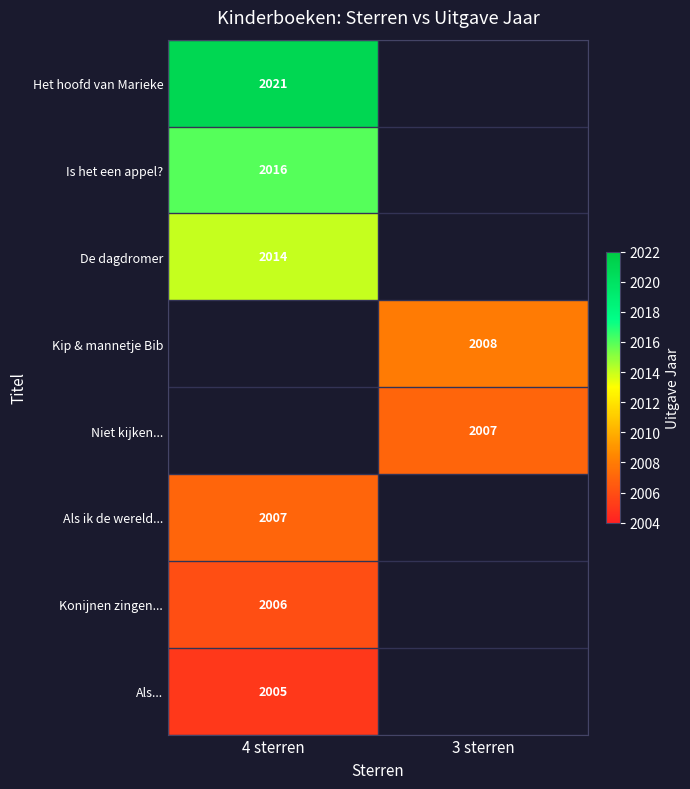

The value of De dagdromer at 4 sterren is 3446. True or false?

False